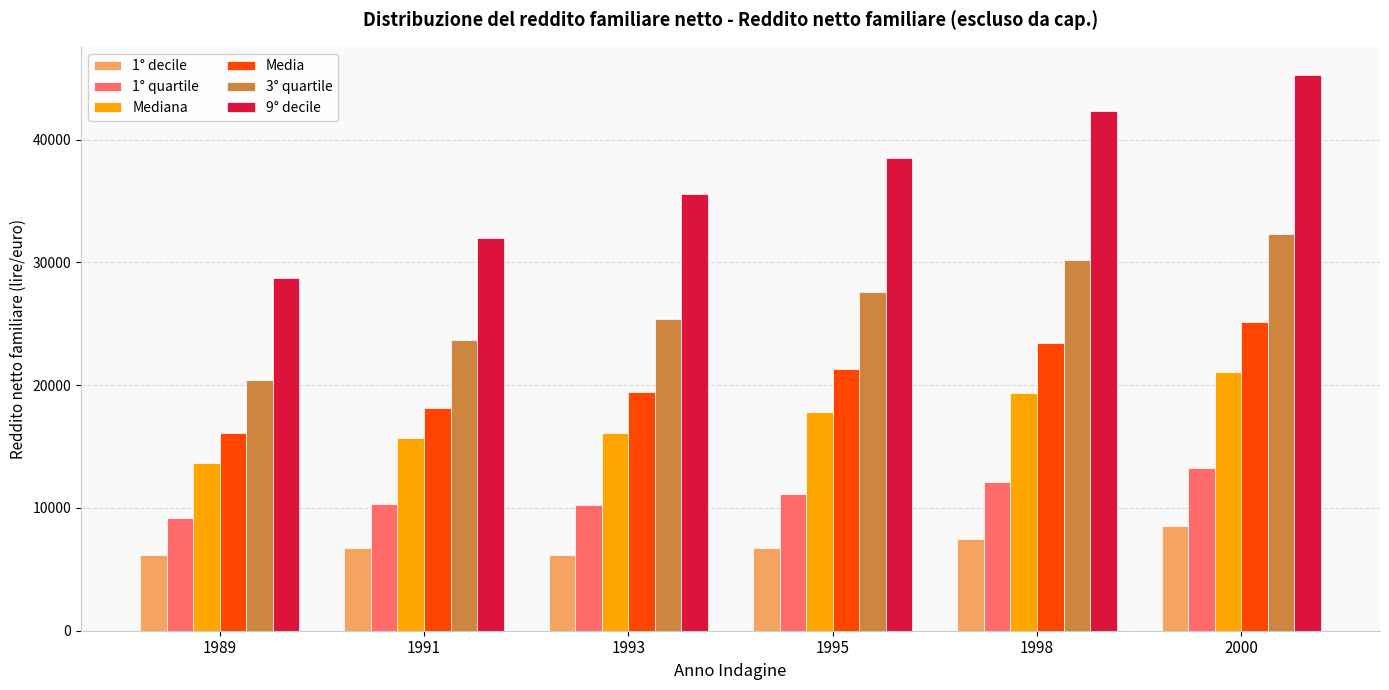

How many bars are there in total?

36